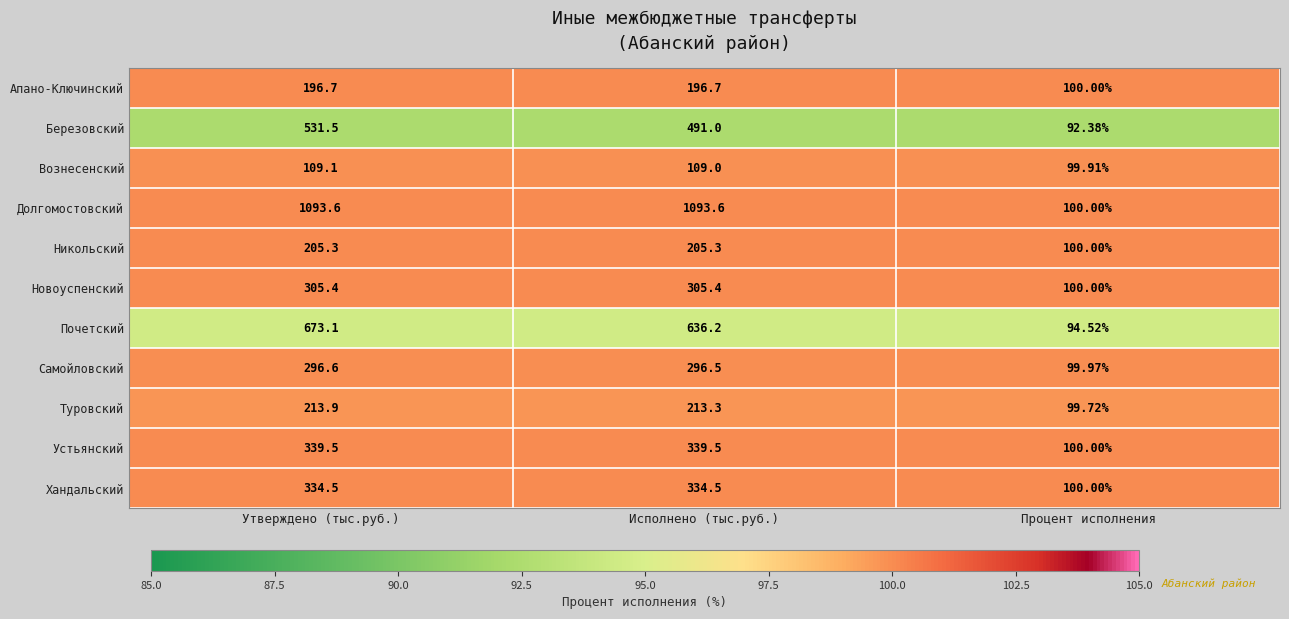

The value of Почетский at Утверждено (тыс.руб.) is 61.5. True or false?

False